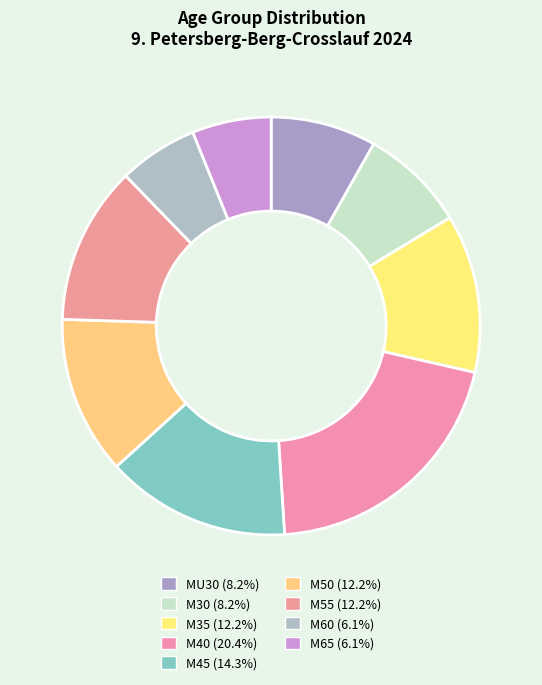

To the nearest percent, what percentage of the pie is M50?

12%